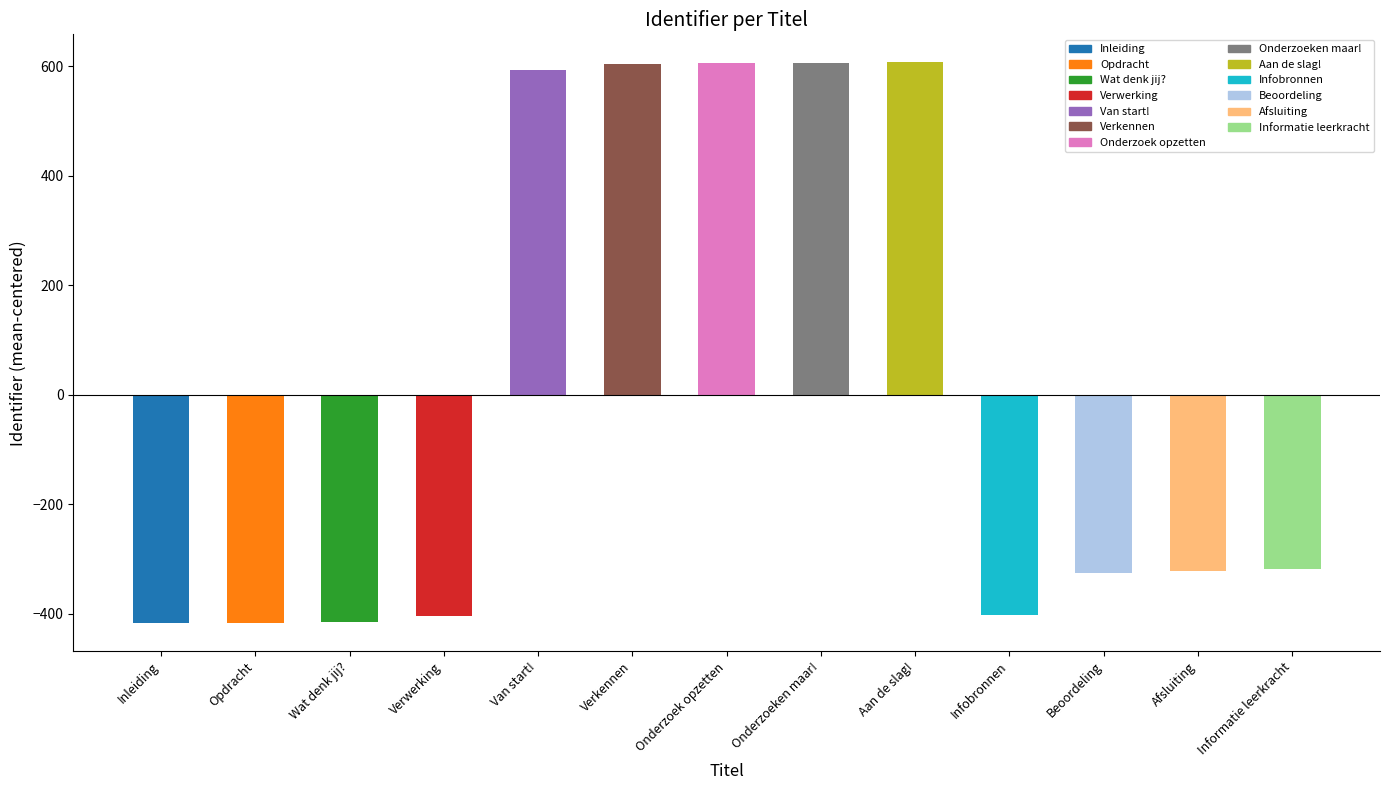

Reading left to right, list all the values displayed in this chart.

-416.7	-415.7	-414.7	-403.7	593.3	604.3	605.3	606.3	607.3	-401.7	-324.7	-321.7	-317.7